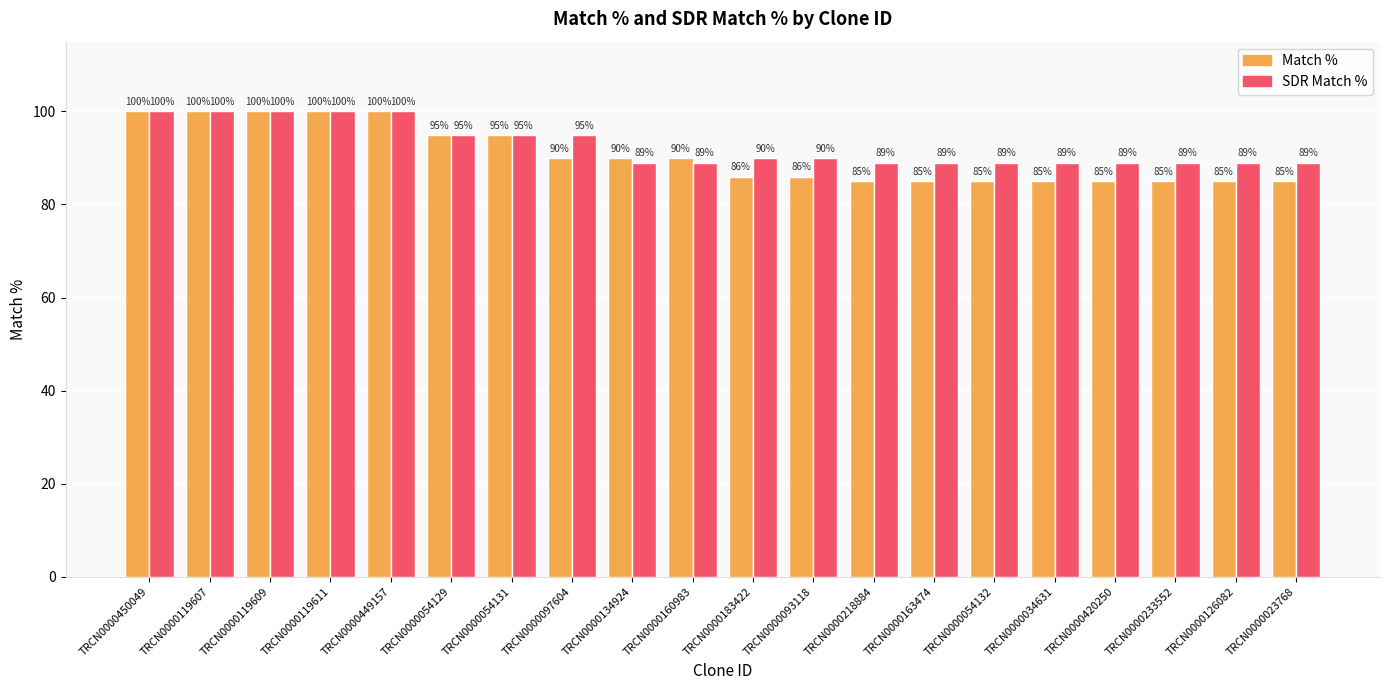

What are all the series names shown in the legend?

Match %, SDR Match %